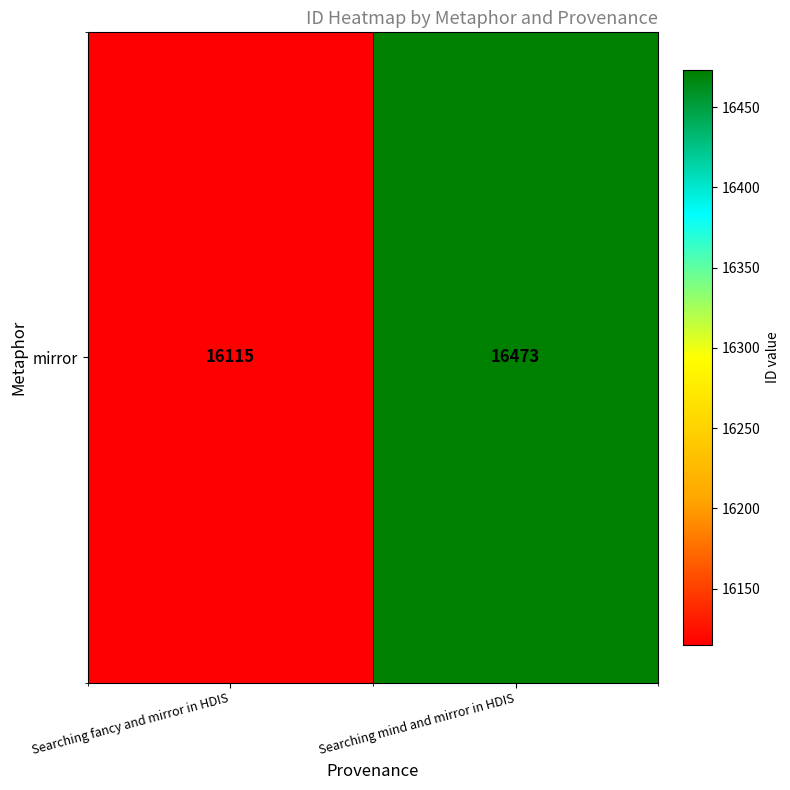

Reading left to right, transcribe all the data shown in this chart.

16115	16473